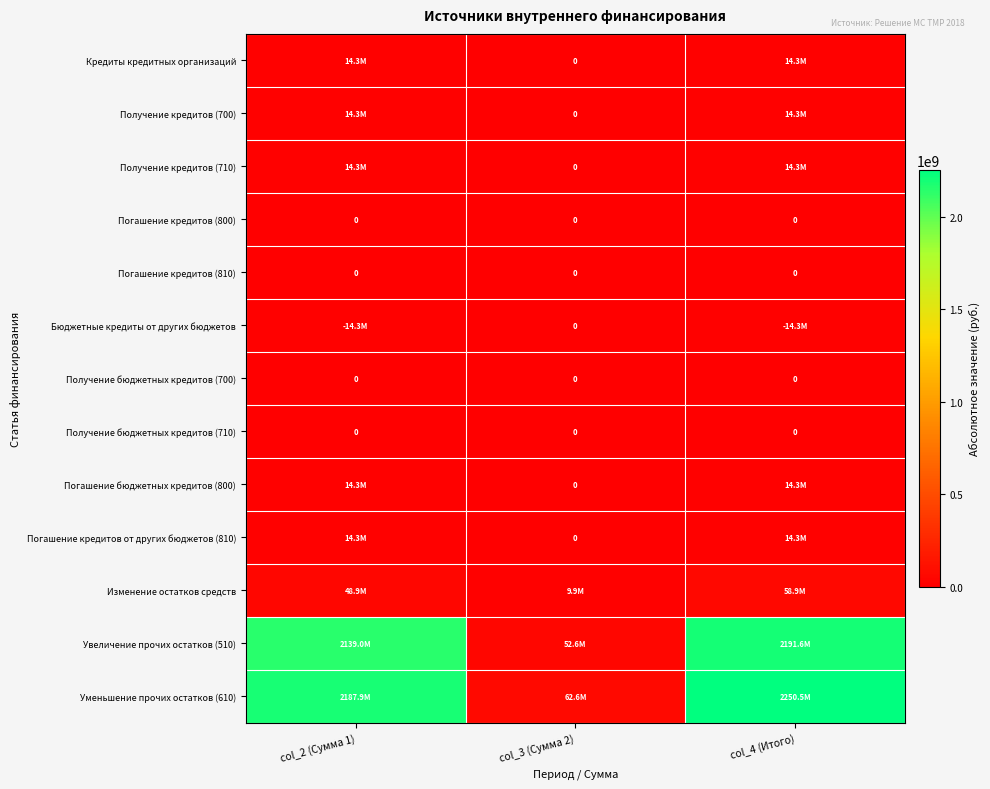

The value of Получение бюджетных кредитов (710) at col_3 (Сумма 2) is 0. True or false?

True